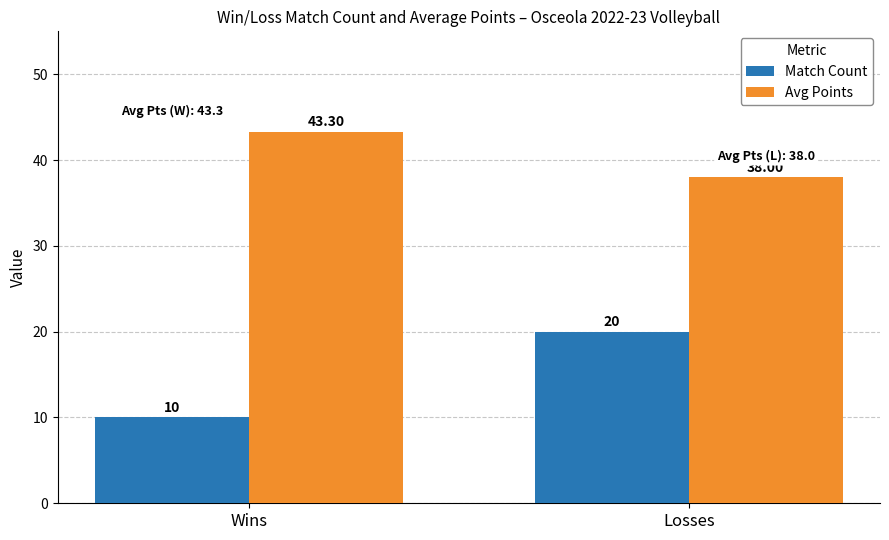

What are all the series names shown in the legend?

Match Count, Avg Points